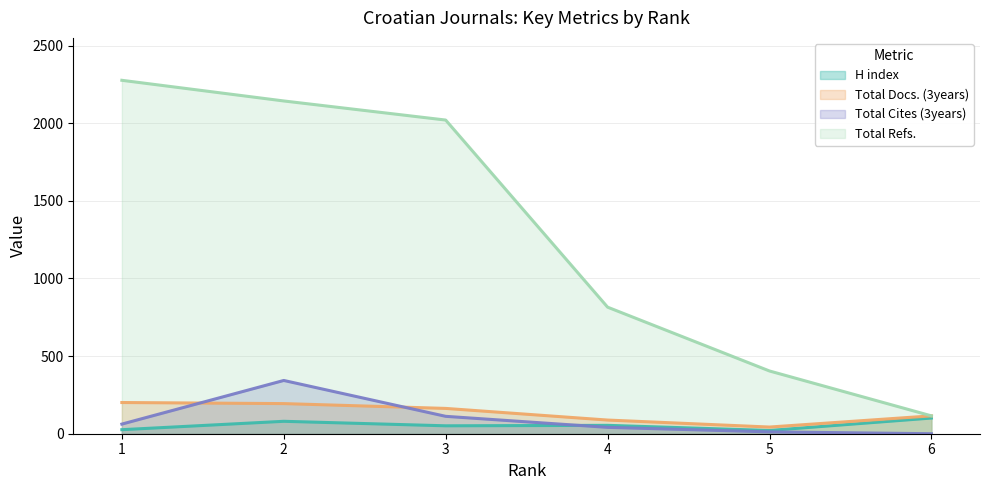

What are all the series names shown in the legend?

H index, Total Docs. (3years), Total Cites (3years), Total Refs.